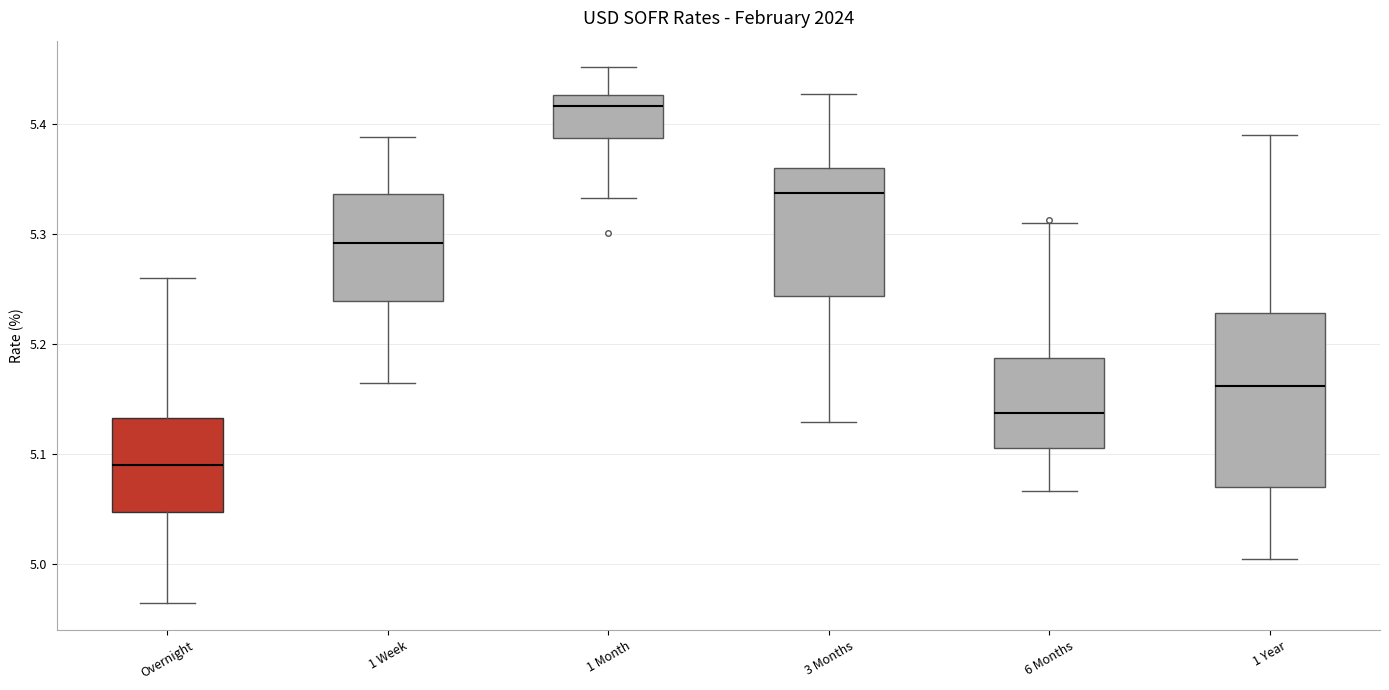

Where does the median line of the box for 6 Months sit on the y-axis? The values are not printed on the chart, so give them approximately, as read against the axis.

5.14